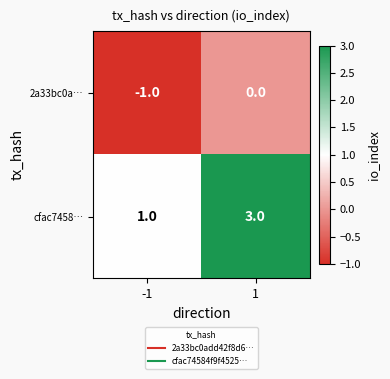

What is the maximum value shown in the chart?

3